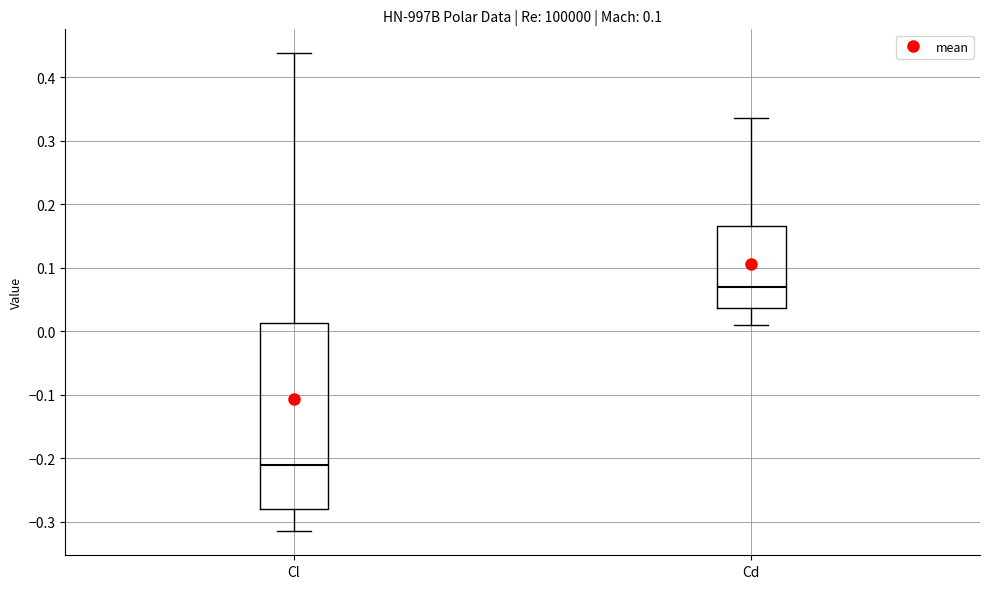

Comparing the boxes themselves (not the whiskers), which one is the tallest?

Cl